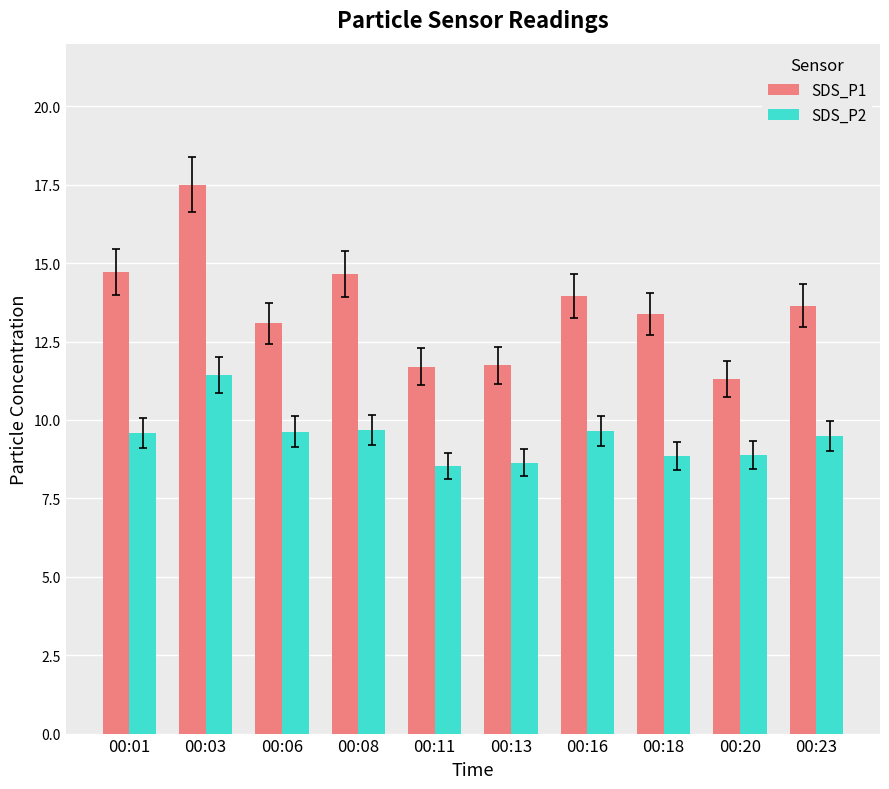

How many data points in SDS_P2 are less than 9?

4